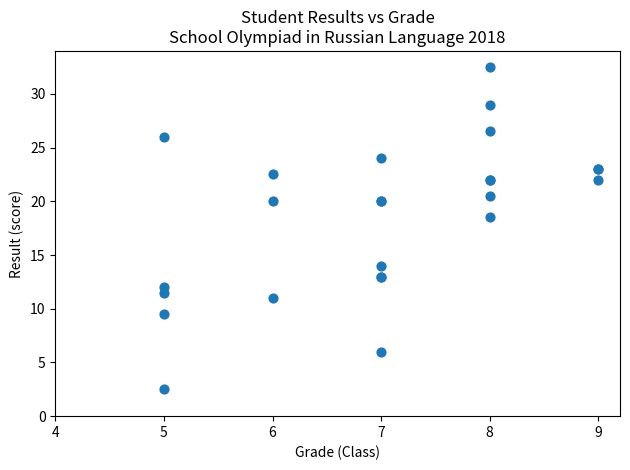

What Y value in the scatter plot is closest to 17?

18.5